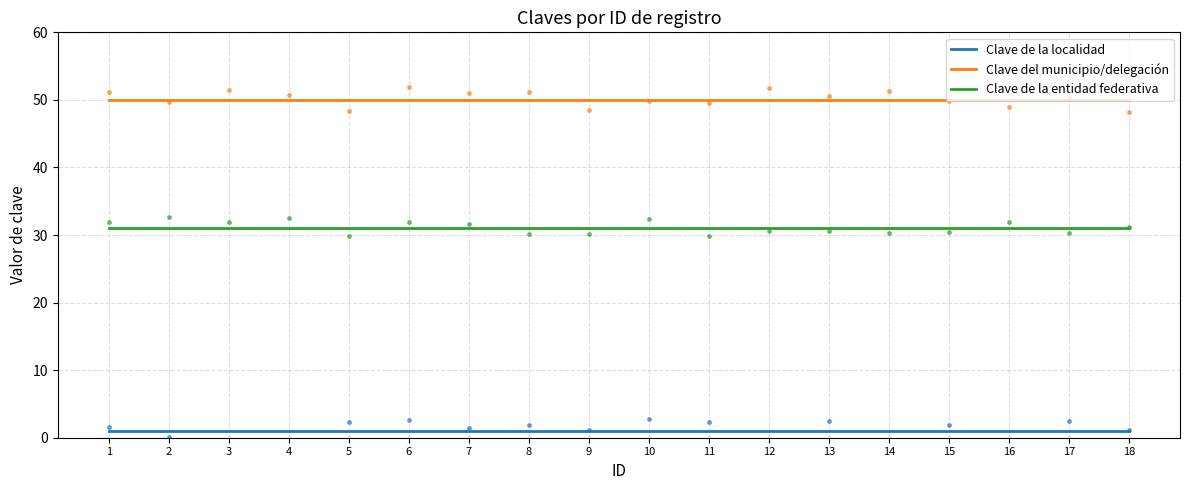

At which label is Clave de la entidad federativa closest to 31?

1